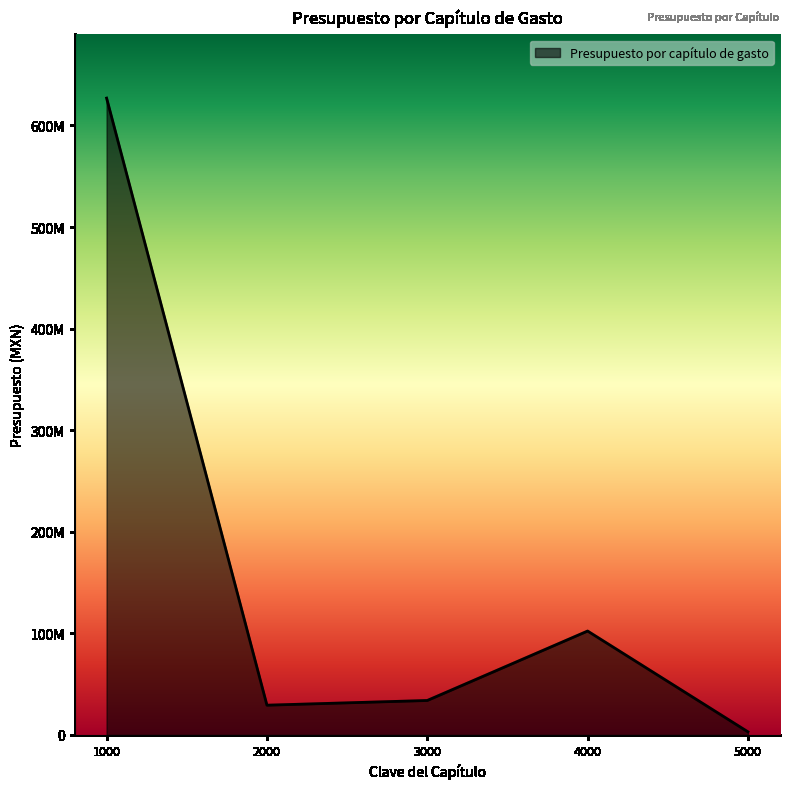

Does the chart display data point markers on the line(s)?

No